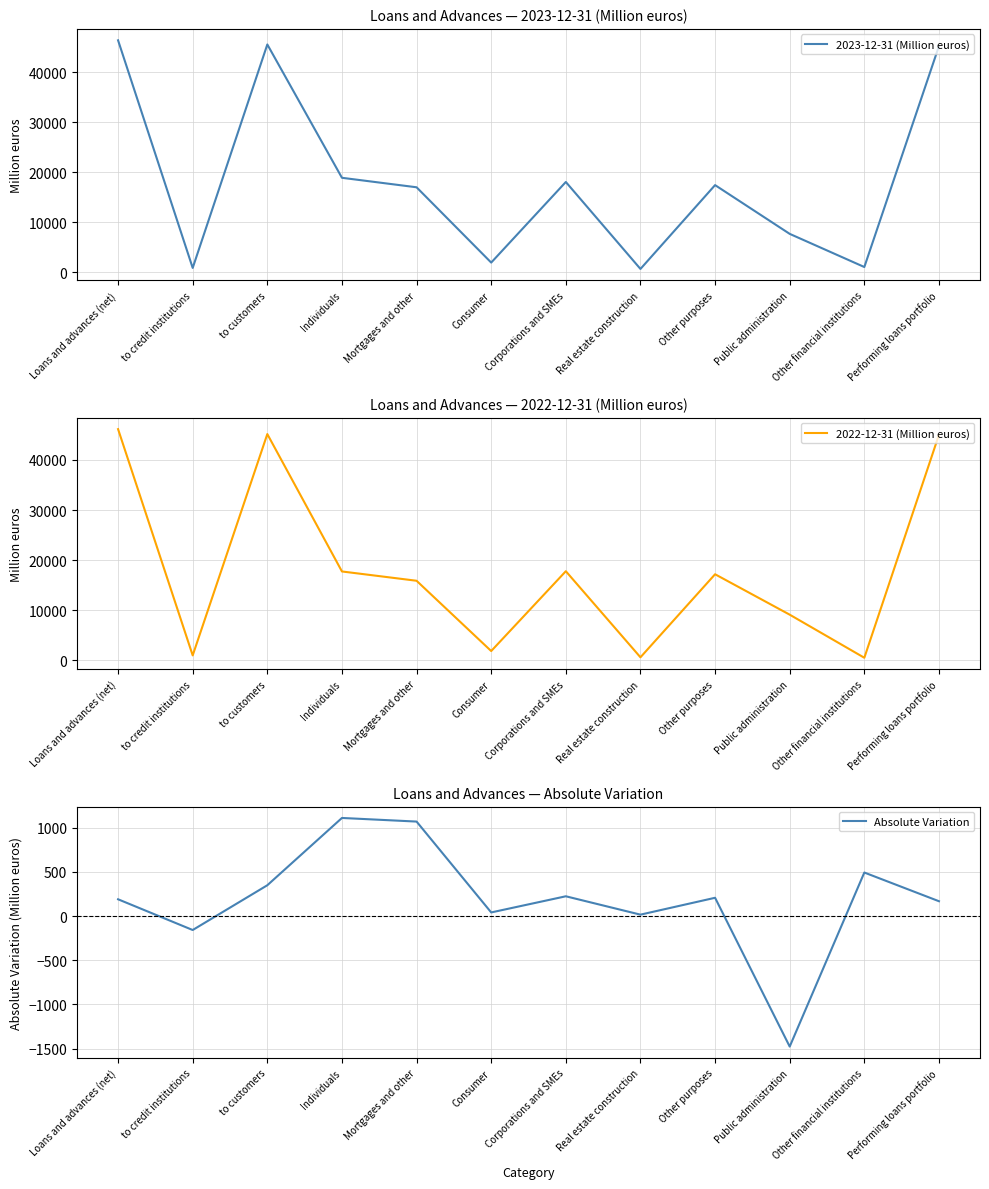

How many distinct data groups are displayed?

3